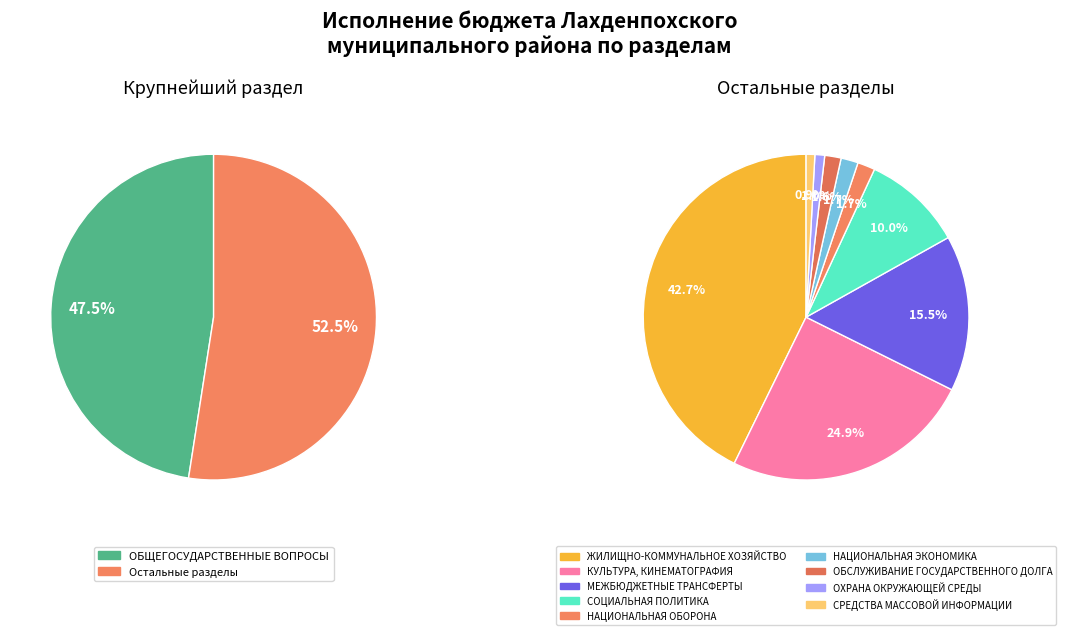

What percentage is the ОХРАНА ОКРУЖАЮЩЕЙ СРЕДЫ slice, to the nearest percent?

1%